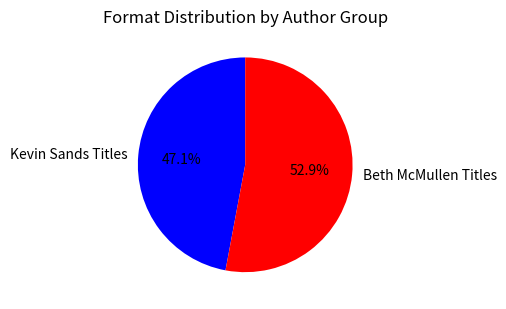

Which slice is the smallest?

Kevin Sands Titles